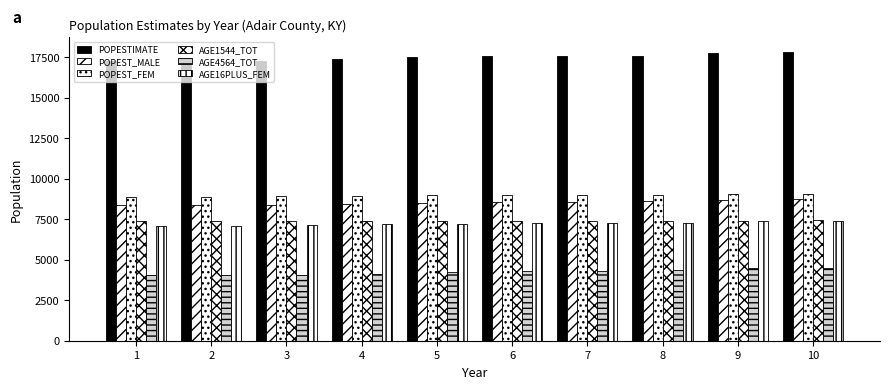

Rank the series at 10 from highest to lowest value.

POPESTIMATE, POPEST_FEM, POPEST_MALE, AGE1544_TOT, AGE16PLUS_FEM, AGE4564_TOT